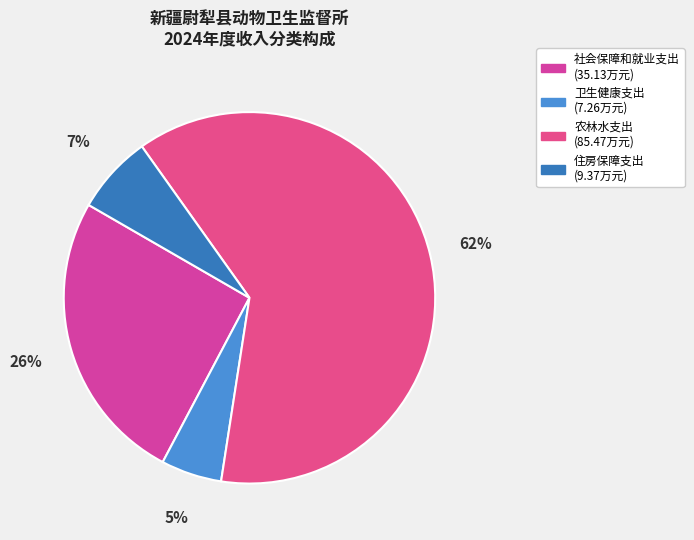

How many slices are in this pie chart?

4